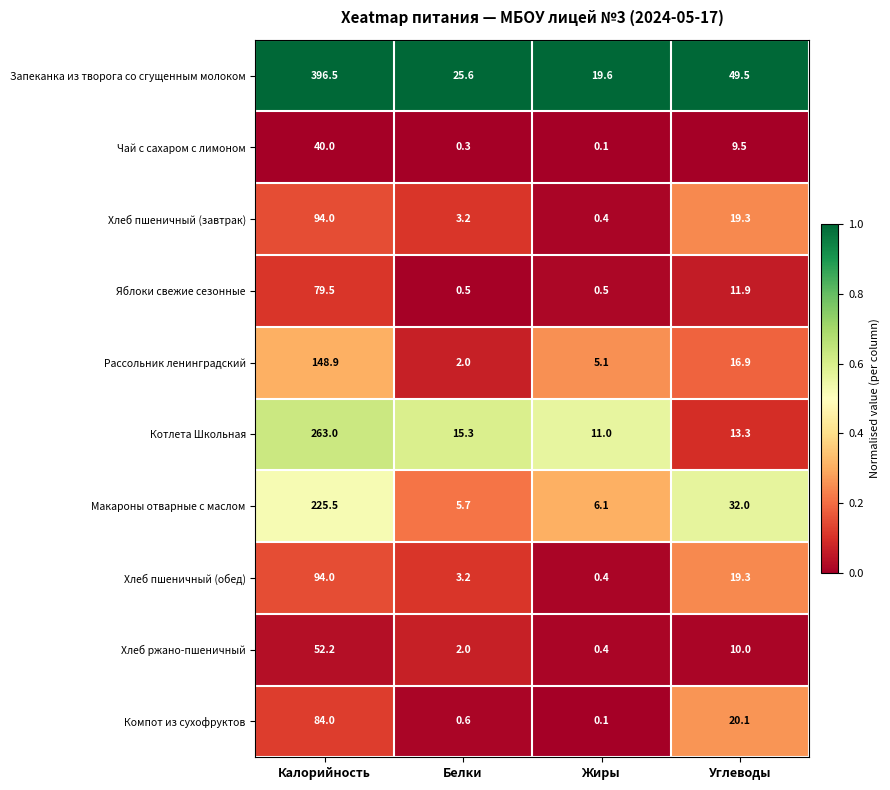

At which category is the sum across all series the highest?

Калорийность